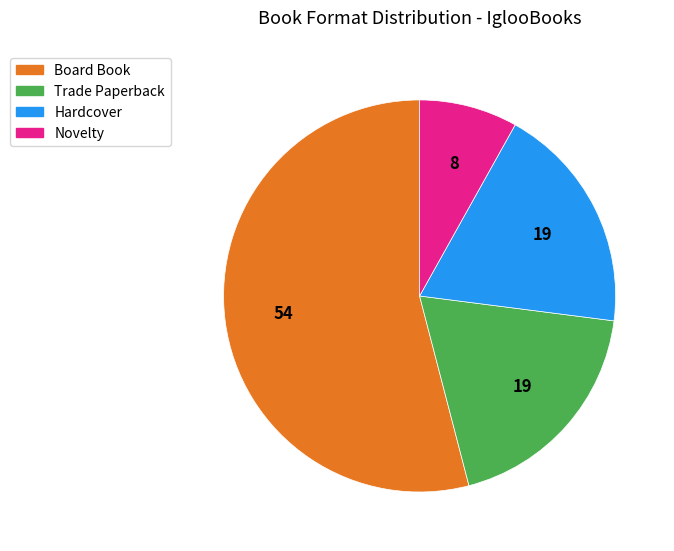

Which category accounts for the majority?

Board Book